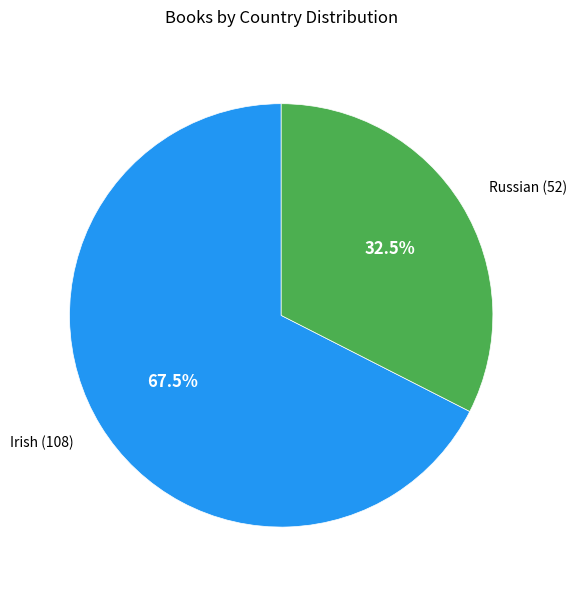

Does any single category account for the majority?

Yes